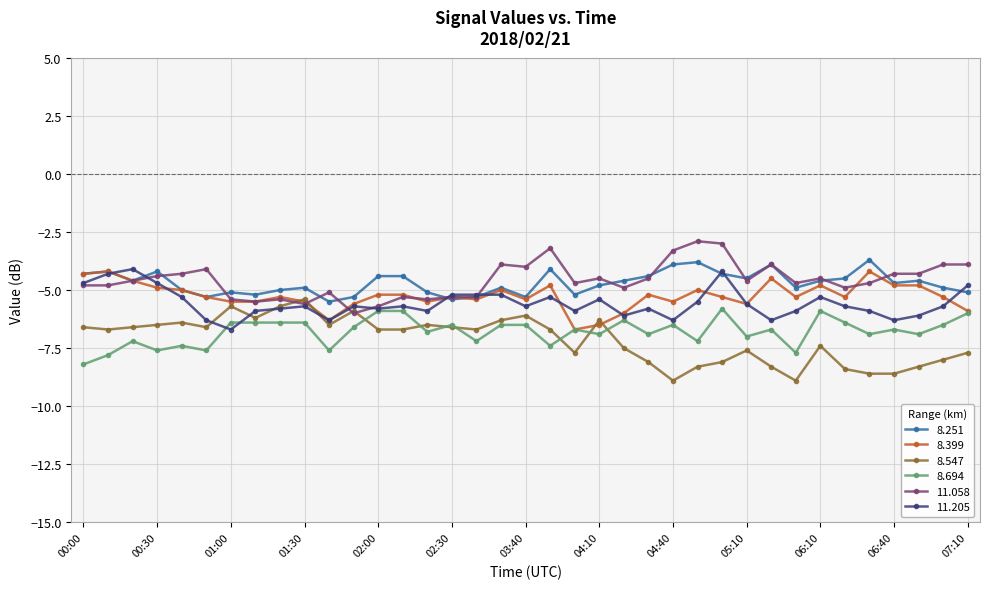

True or false: 8.547 and 8.251 intersect in this chart.

False